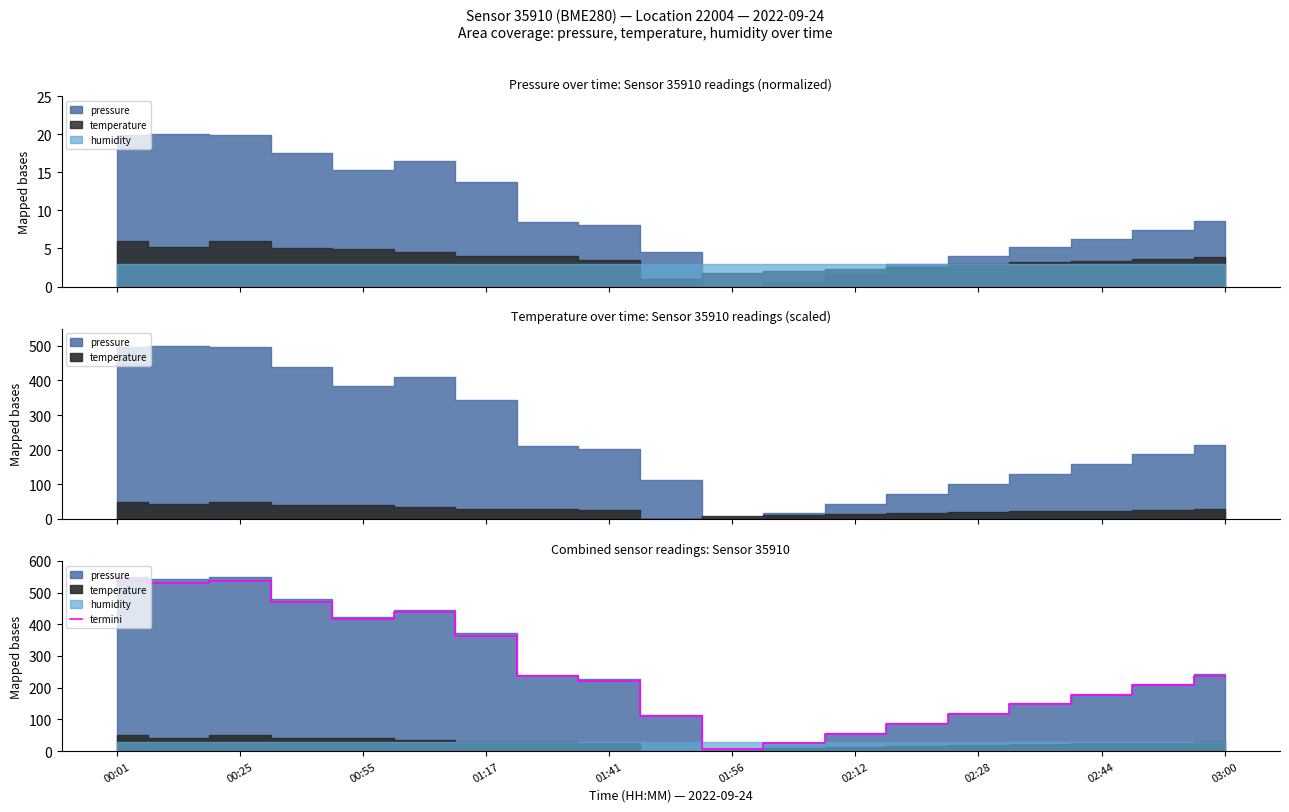

Where is termini nearest to the value 272?

03:00